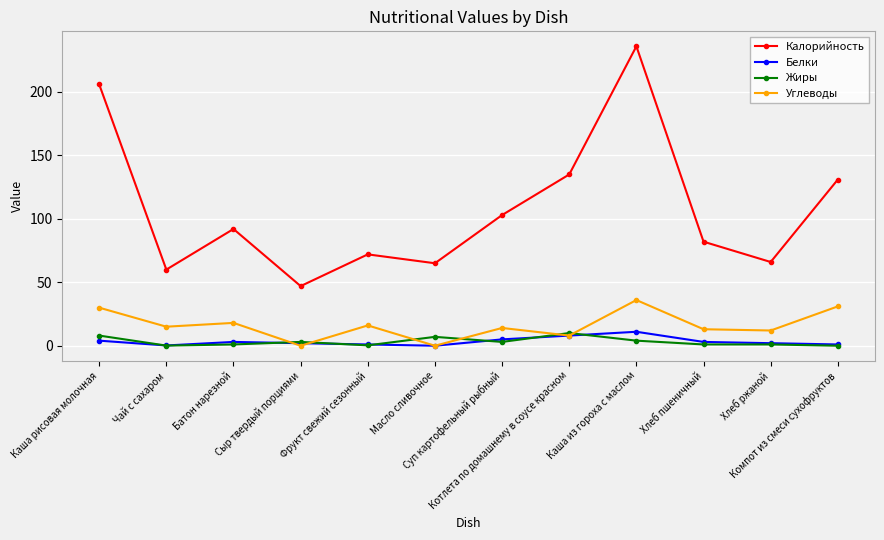

True or false: Калорийность and Углеводы cross at least once.

False